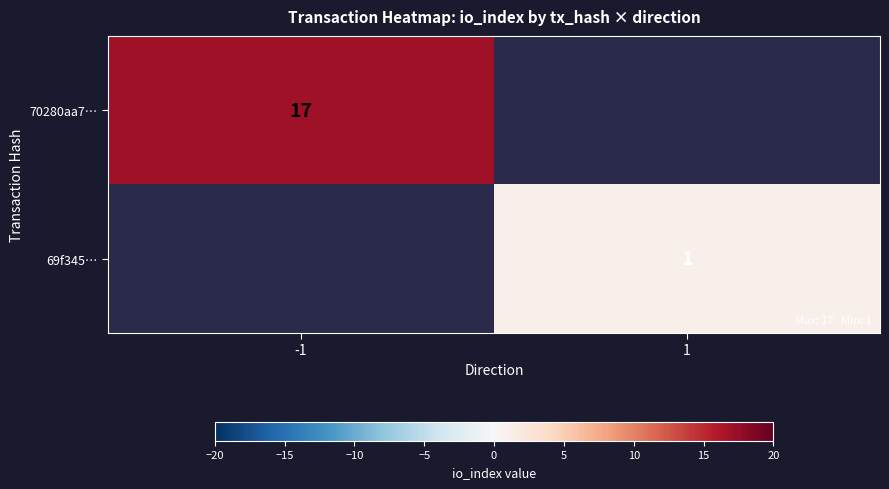

Is the value of 69f345… at 1 greater than the value of 70280aa7… at -1?

No